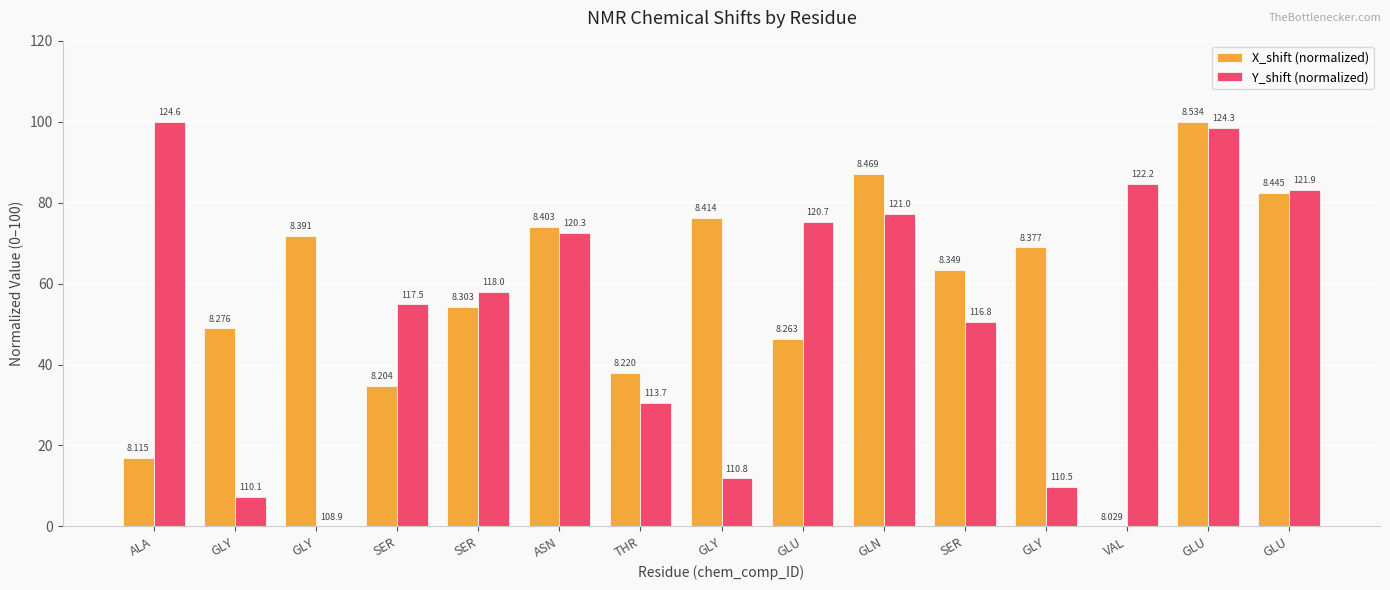

Read the Y_shift (normalized) value at GLY.

9.7